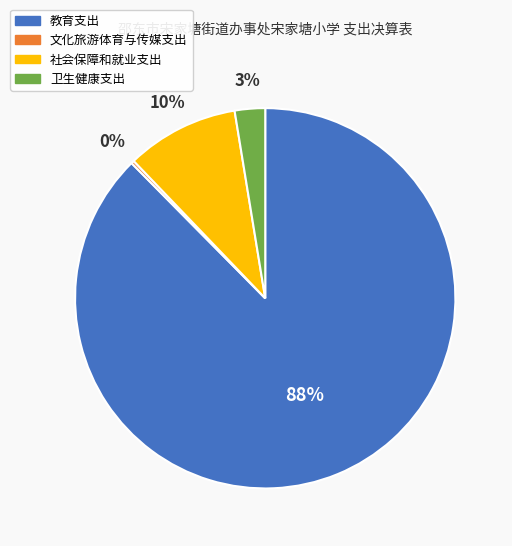

Combined, do 卫生健康支出 and 社会保障和就业支出 account for over 50%?

No